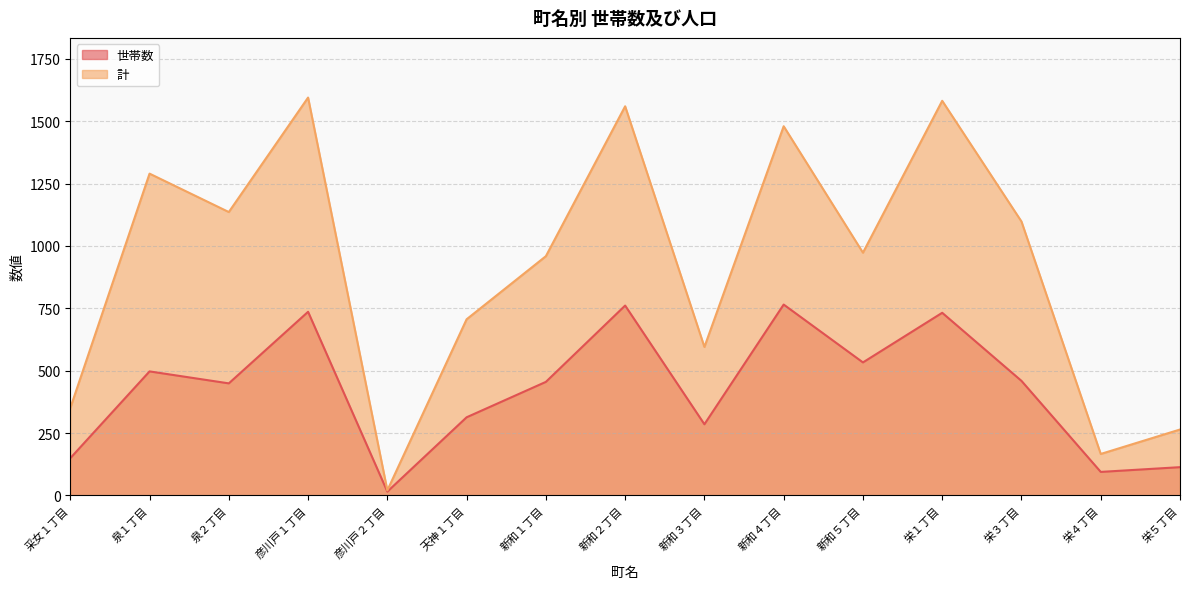

What position from the right is 栄５丁目?

1